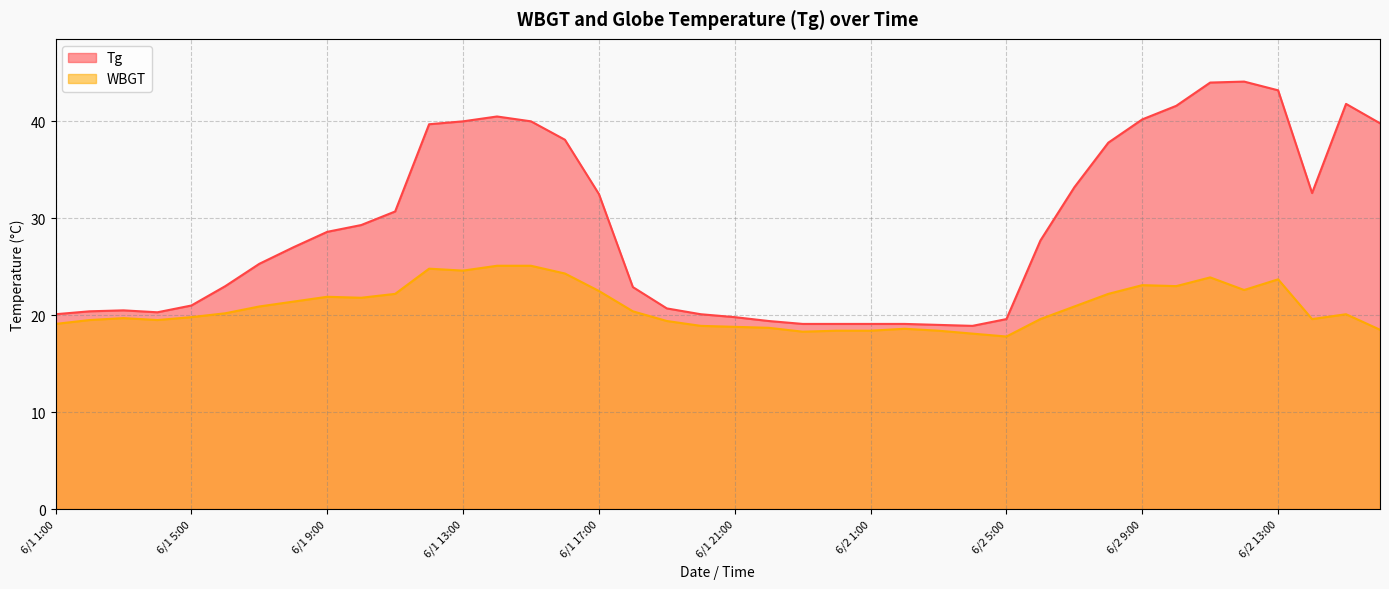

Reading left to right, transcribe all the data shown in this chart.

Tg: 6/1 1:00=20.1	6/1 2:00=20.4	6/1 3:00=20.5	6/1 4:00=20.3	6/1 5:00=21.0	6/1 6:00=23.0	6/1 7:00=25.3	6/1 8:00=27.0	6/1 9:00=28.6	6/1 10:00=29.3	6/1 11:00=30.7	6/1 12:00=39.7	6/1 13:00=40.0	6/1 14:00=40.5	6/1 15:00=40.0	6/1 16:00=38.1	6/1 17:00=32.5	6/1 18:00=22.9	6/1 19:00=20.7	6/1 20:00=20.1	6/1 21:00=19.8	6/1 22:00=19.4	6/1 23:00=19.1	6/1 24:00=19.1	6/2 1:00=19.1	6/2 2:00=19.1	6/2 3:00=19.0	6/2 4:00=18.9	6/2 5:00=19.6	6/2 6:00=27.7	6/2 7:00=33.2	6/2 8:00=37.8	6/2 9:00=40.2	6/2 10:00=41.6	6/2 11:00=44.0	6/2 12:00=44.1	6/2 13:00=43.2	6/2 14:00=32.6	6/2 15:00=41.8	6/2 16:00=39.8
WBGT: 6/1 1:00=19.1	6/1 2:00=19.5	6/1 3:00=19.7	6/1 4:00=19.5	6/1 5:00=19.8	6/1 6:00=20.2	6/1 7:00=20.9	6/1 8:00=21.4	6/1 9:00=21.9	6/1 10:00=21.8	6/1 11:00=22.2	6/1 12:00=24.8	6/1 13:00=24.6	6/1 14:00=25.1	6/1 15:00=25.1	6/1 16:00=24.3	6/1 17:00=22.5	6/1 18:00=20.4	6/1 19:00=19.4	6/1 20:00=18.9	6/1 21:00=18.8	6/1 22:00=18.7	6/1 23:00=18.3	6/1 24:00=18.4	6/2 1:00=18.4	6/2 2:00=18.6	6/2 3:00=18.4	6/2 4:00=18.1	6/2 5:00=17.8	6/2 6:00=19.6	6/2 7:00=20.9	6/2 8:00=22.2	6/2 9:00=23.1	6/2 10:00=23.0	6/2 11:00=23.9	6/2 12:00=22.6	6/2 13:00=23.7	6/2 14:00=19.6	6/2 15:00=20.1	6/2 16:00=18.5